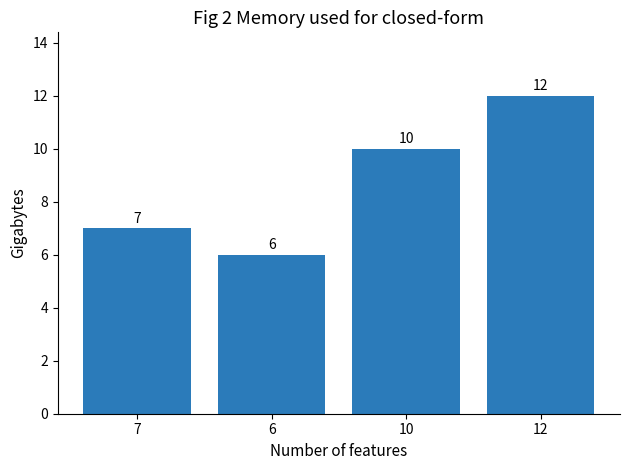

How many data points are less than 10?

2